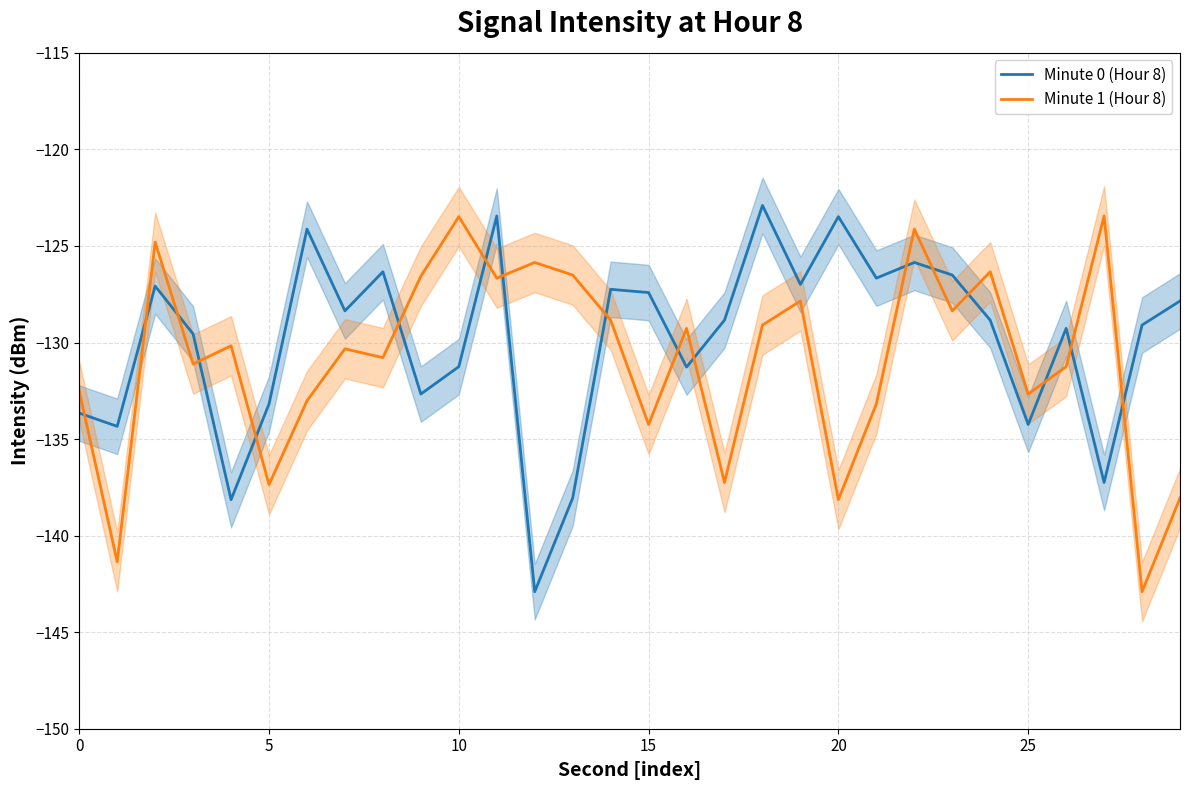

Between 26 and 29, which series saw the biggest shift?

Minute 1 (Hour 8)